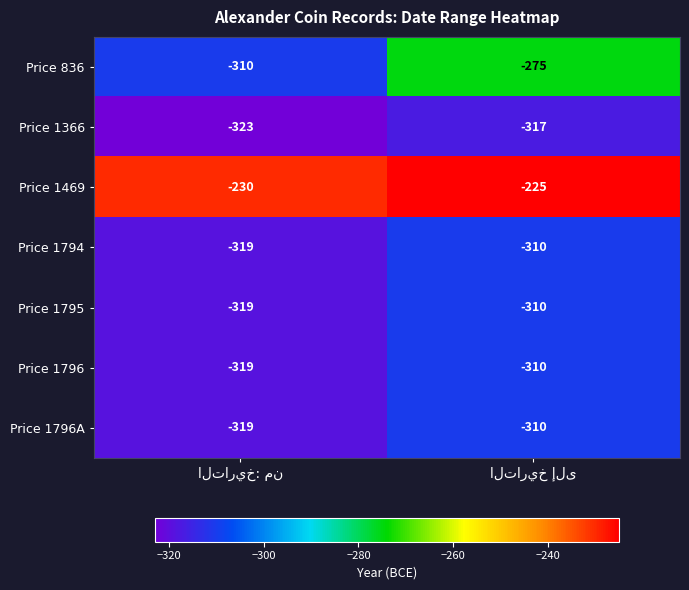

Reading right to left, transcribe all the data shown in this chart.

Price 836: -275	-310
Price 1366: -317	-323
Price 1469: -225	-230
Price 1794: -310	-319
Price 1795: -310	-319
Price 1796: -310	-319
Price 1796A: -310	-319